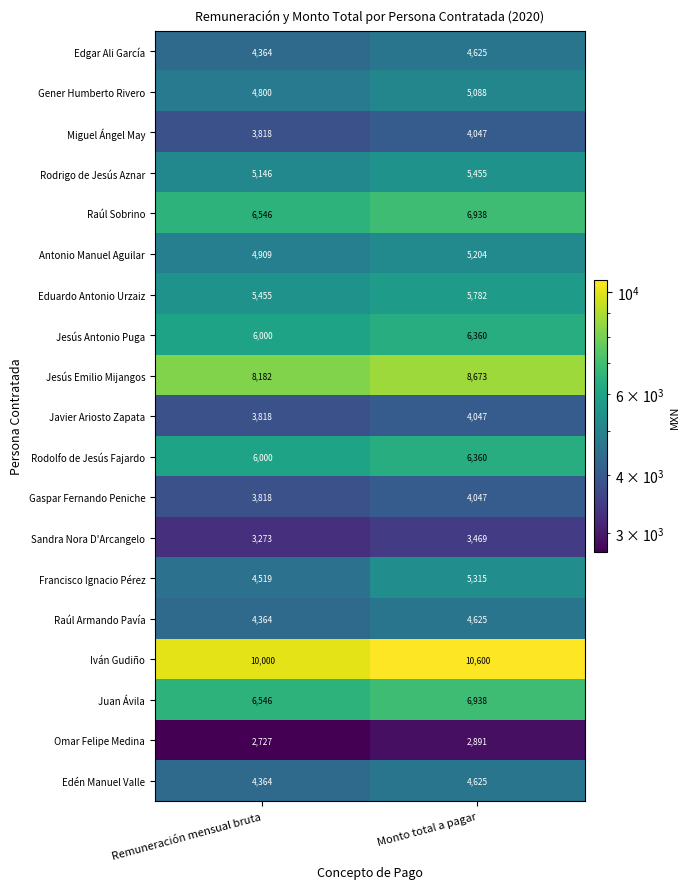

What is the spread (max minus min) of values at Monto total a pagar?

7709